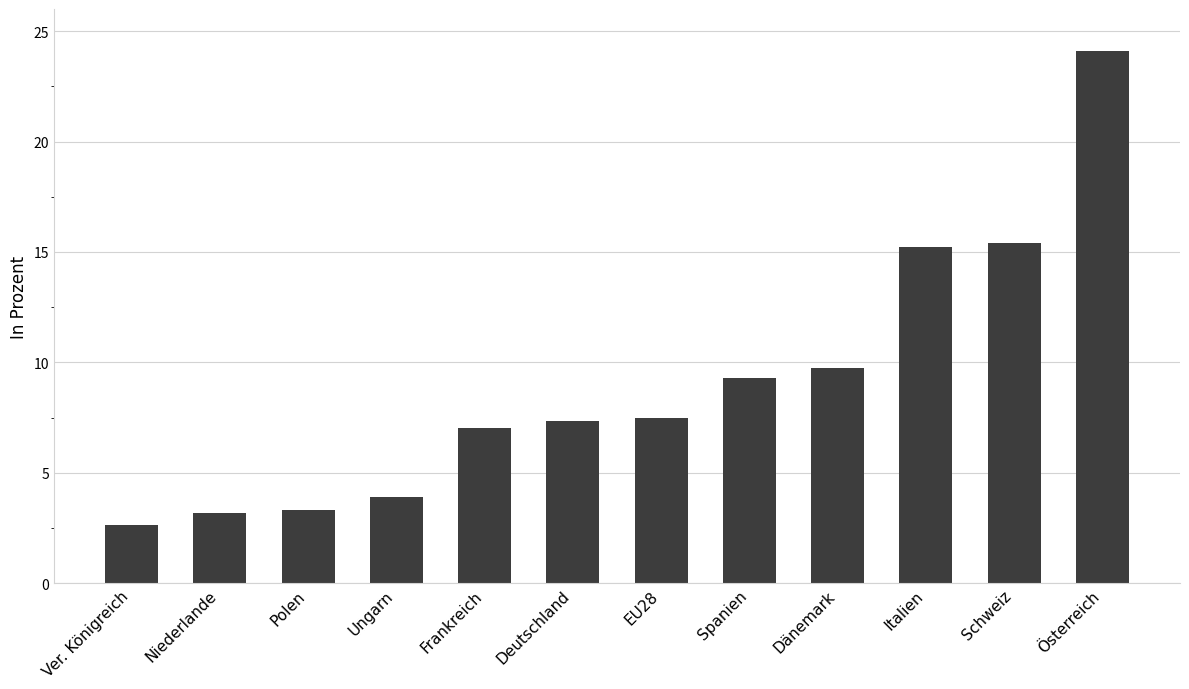

What is the difference between the maximum and minimum values?

21.4